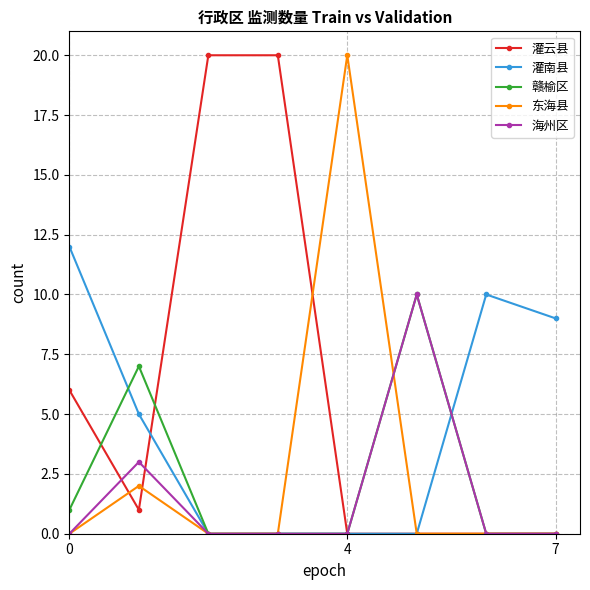

Which series has the largest total across all categories?

灌云县